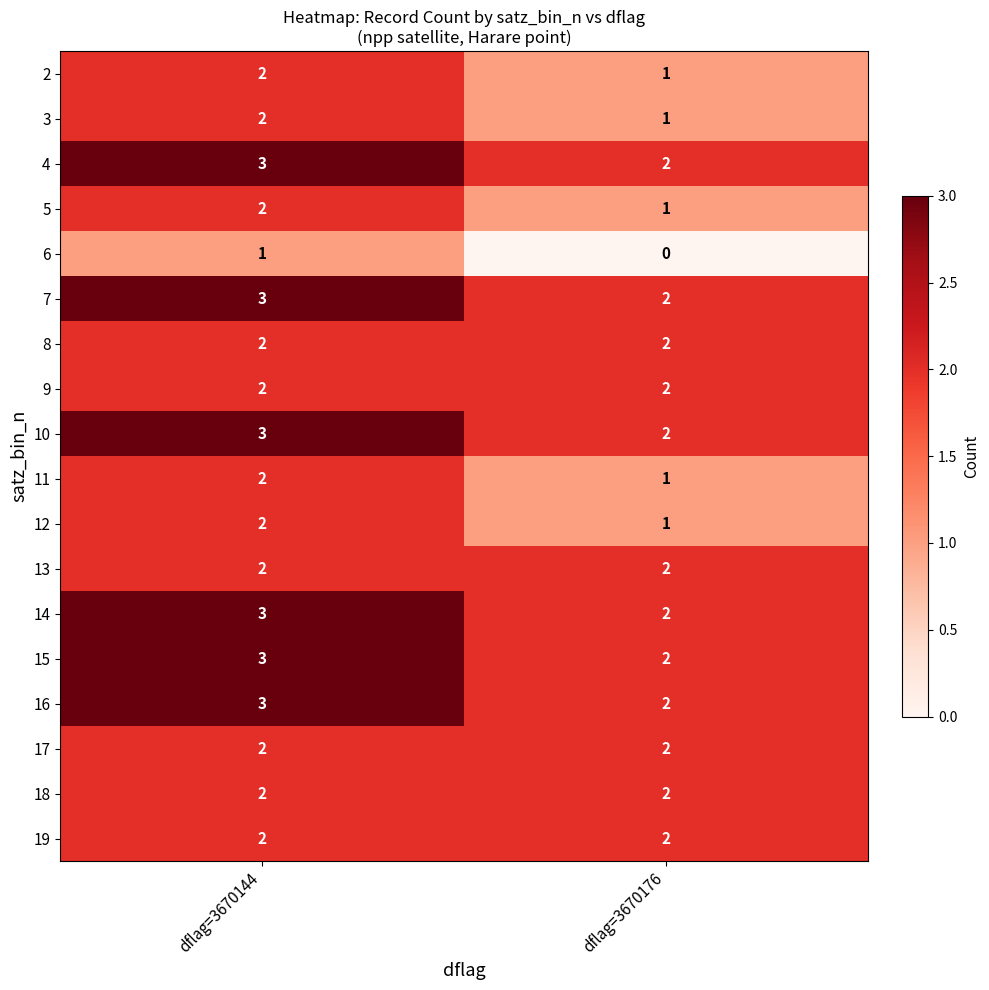

What is the sum of the 12 values at dflag=3670144 and dflag=3670176?

3